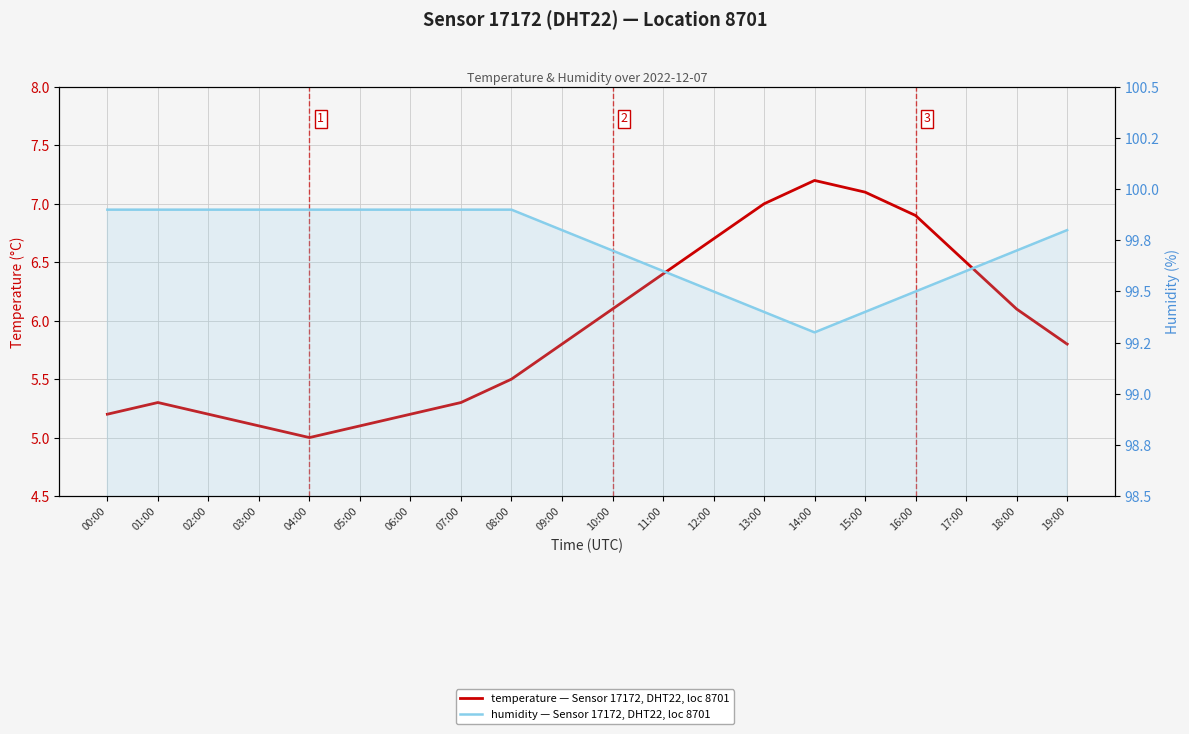

What is the label of the 14th point from the right?

06:00